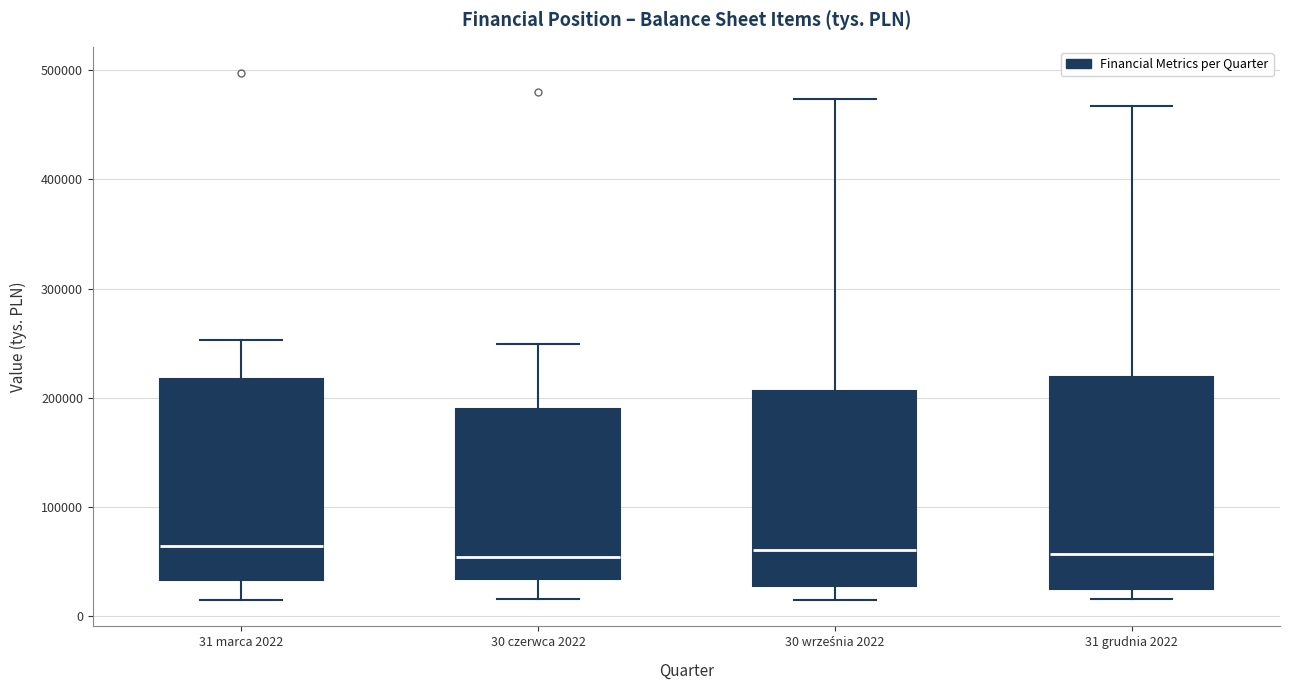

Reading left to right, read every box against the y-axis: the position of its median line, the range the box covers, and the ends of its whiskers. The values are not printed on the chart, so give them approximately, as read against the axis.

31 marca 2022: median 60000, box 30000 to 220000, whiskers 10000 to 250000
30 czerwca 2022: median 50000, box 30000 to 190000, whiskers 20000 to 250000
30 września 2022: median 60000, box 30000 to 210000, whiskers 20000 to 470000
31 grudnia 2022: median 60000, box 20000 to 220000, whiskers 20000 (just below the box's lower edge) to 470000